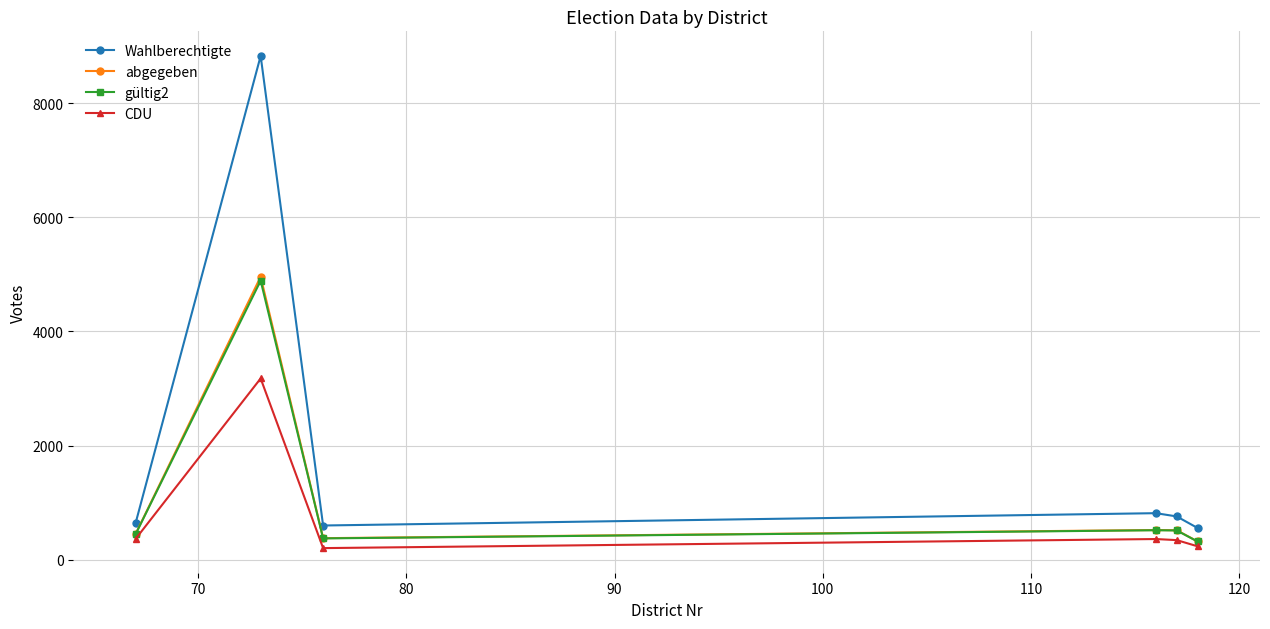

In gültig2, how many points are lower than both neighbors (excluding endpoints)?

1